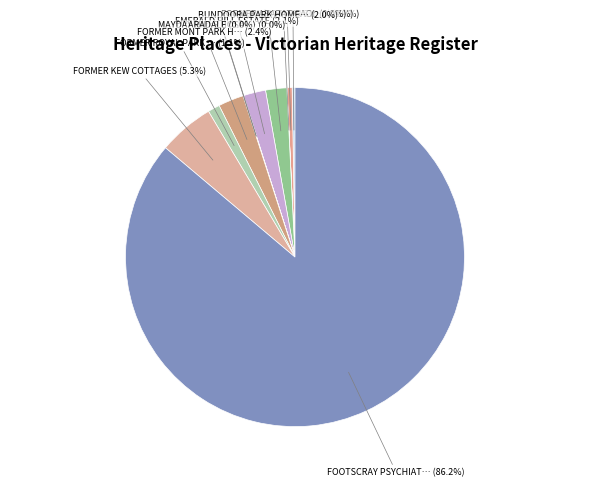

What is the smallest slice in the pie chart?

FORMER ARARAT GAOL